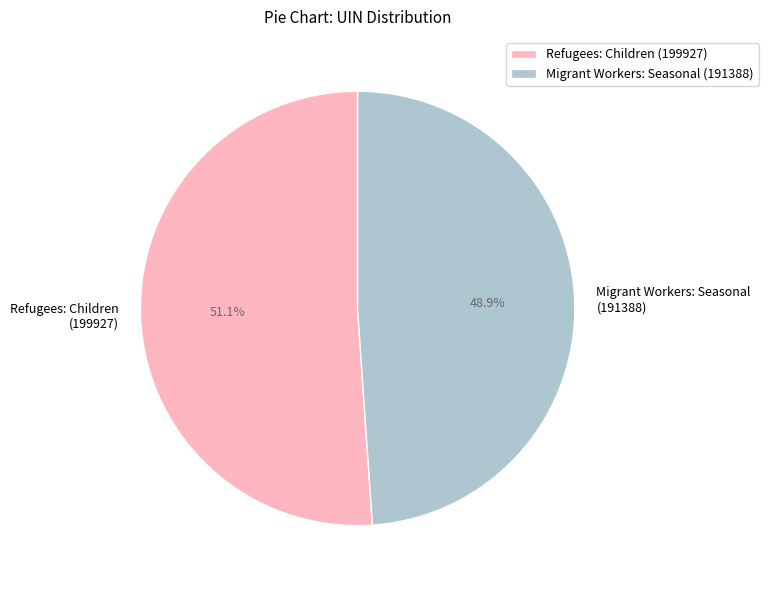

To the nearest percent, what is the average slice percentage?

50%